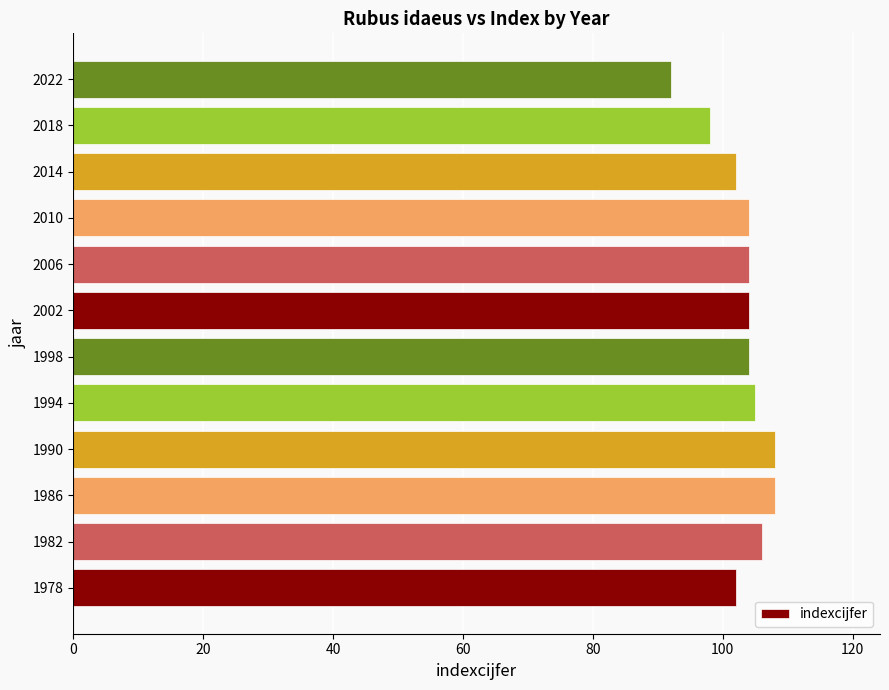

What is the average value?

103